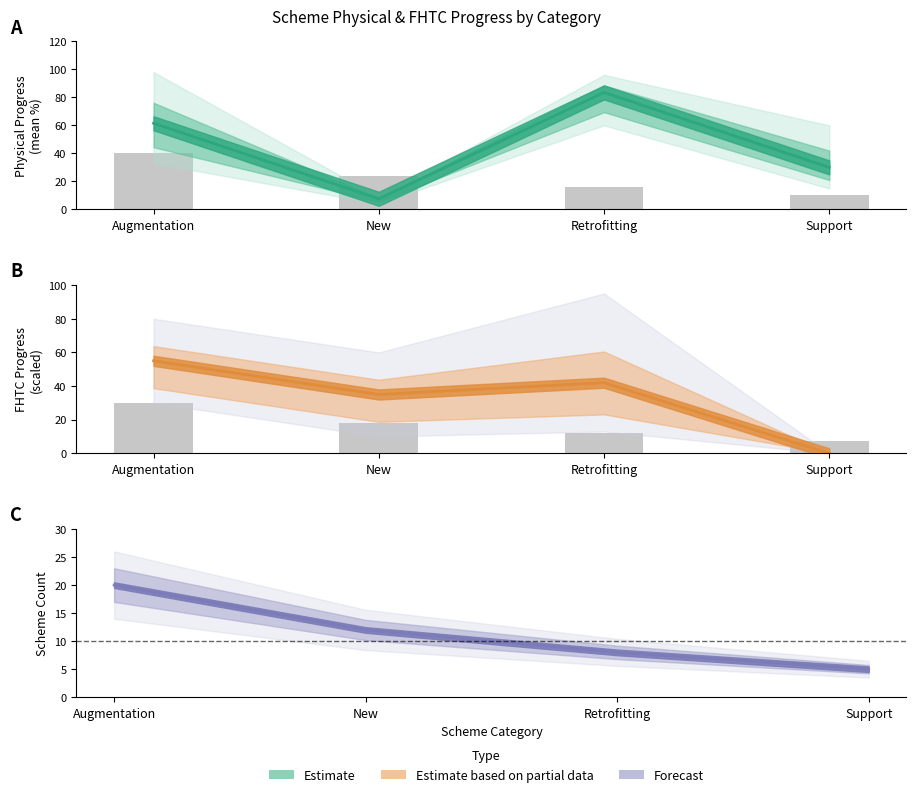

What position from the left is Augmentation?

1